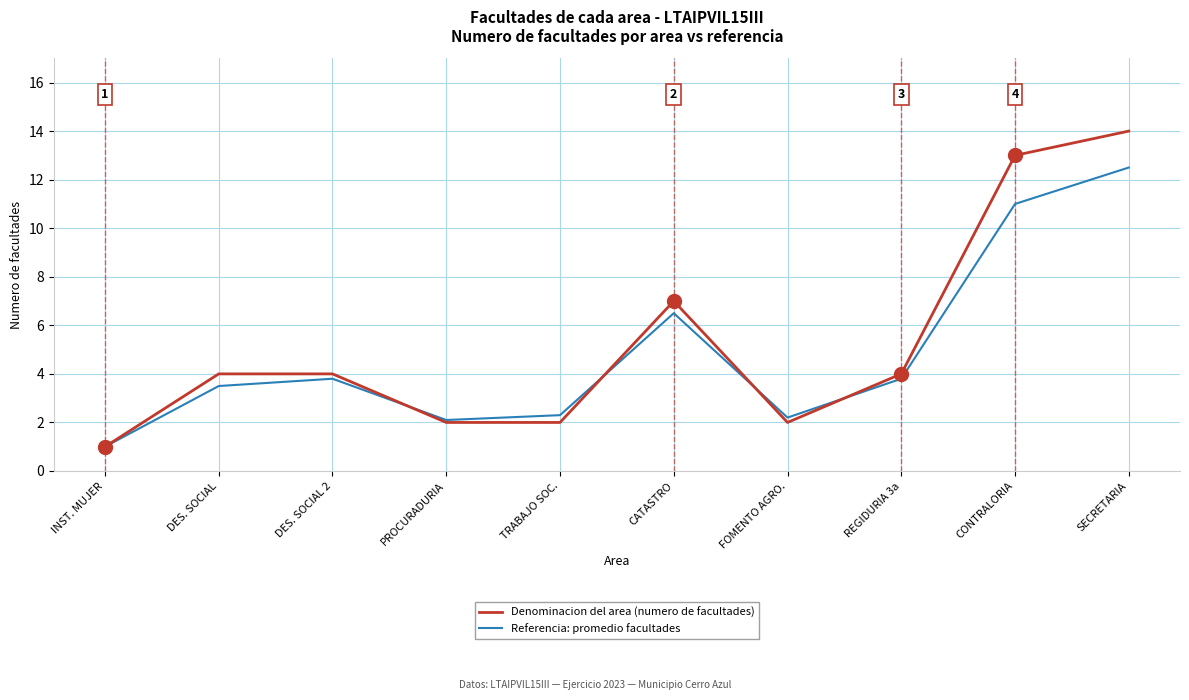

How many series are shown in this chart?

2